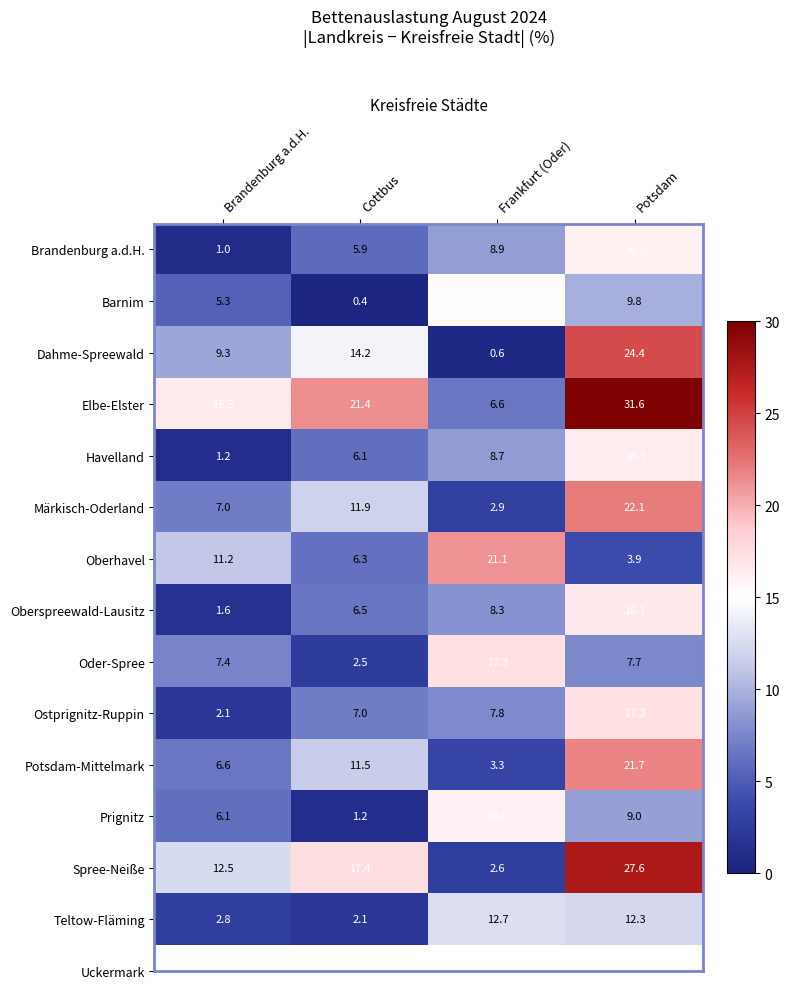

The value of Teltow-Fläming at Potsdam is 12.3. True or false?

True